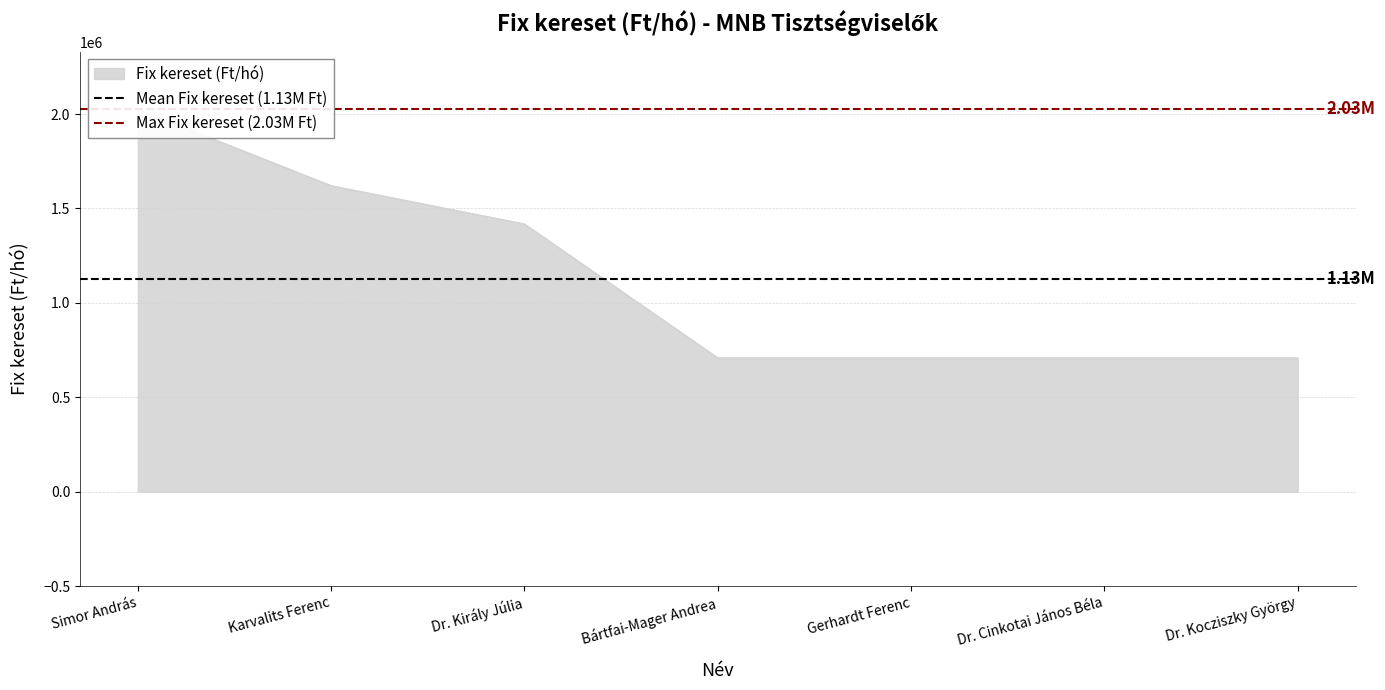

Does the chart have visible grid lines?

Yes